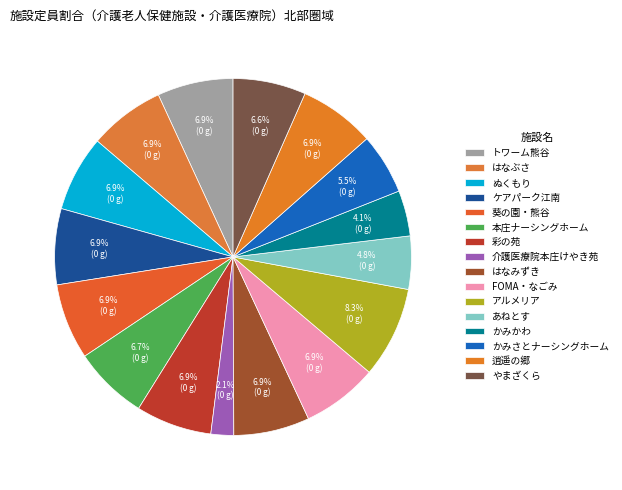

To the nearest percent, what percentage of the pie is はなぶさ?

7%